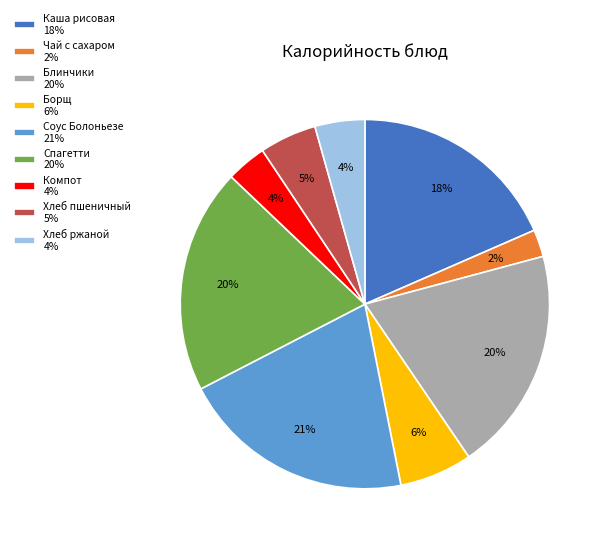

How many segments does this pie chart have?

9